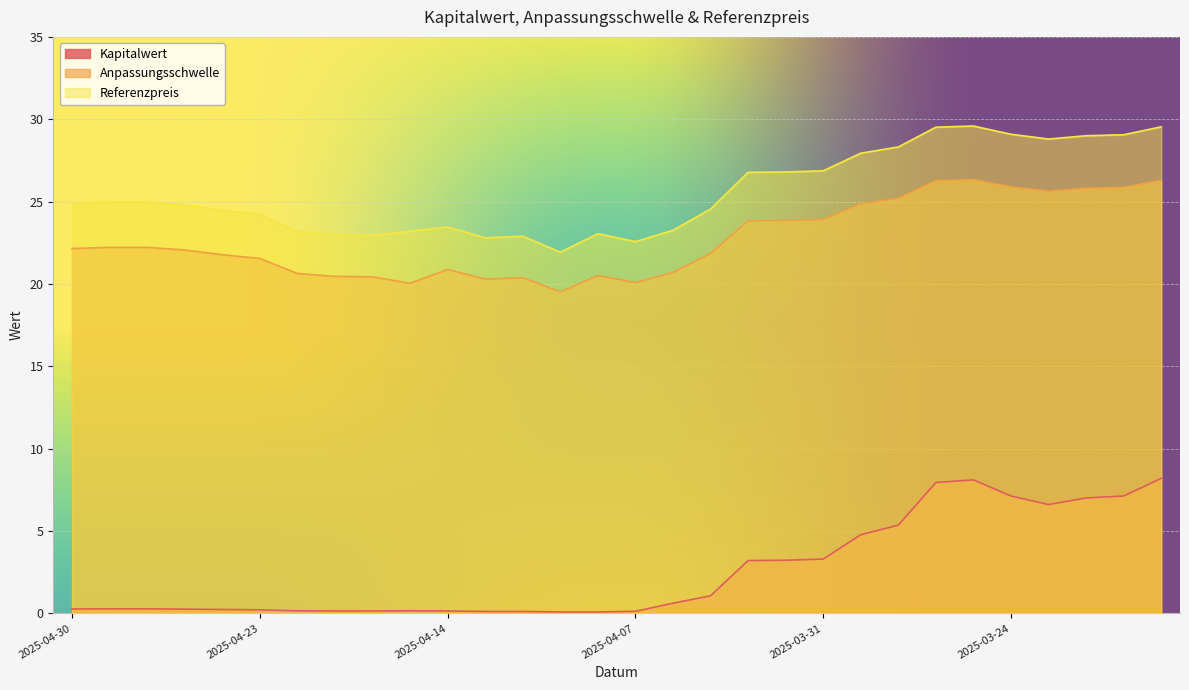

Between 2025-04-22 and 2025-04-28, which is larger?

2025-04-28